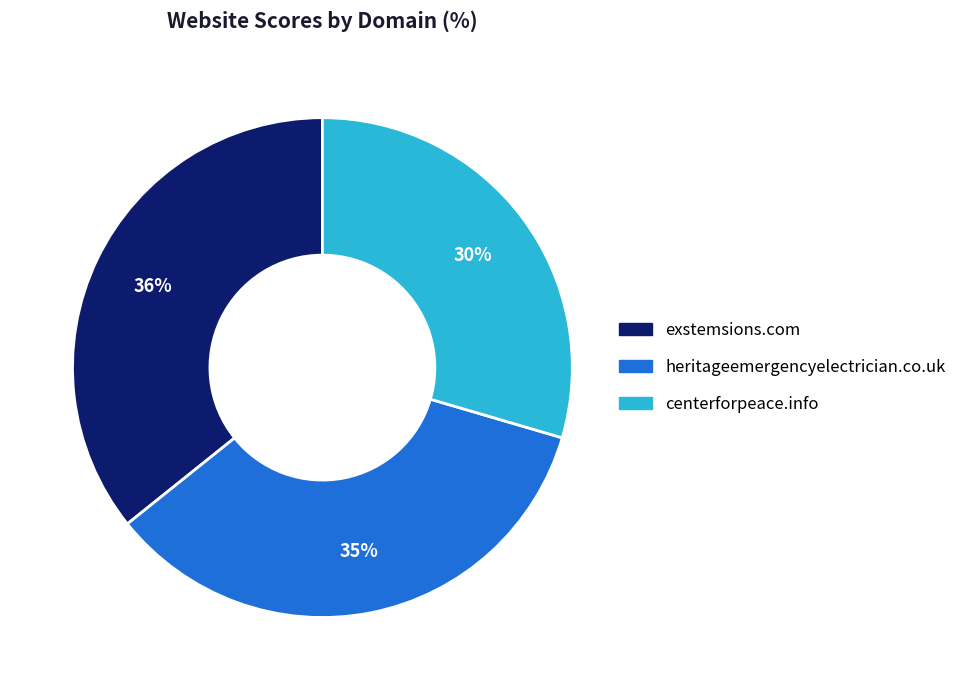

Is the sum of heritageemergencyelectrician.co.uk and centerforpeace.info greater than half?

Yes